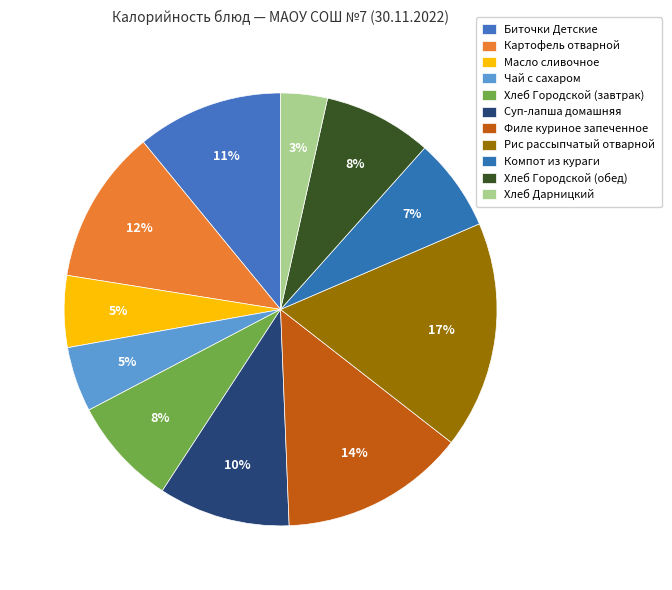

How many slices are in this pie chart?

11